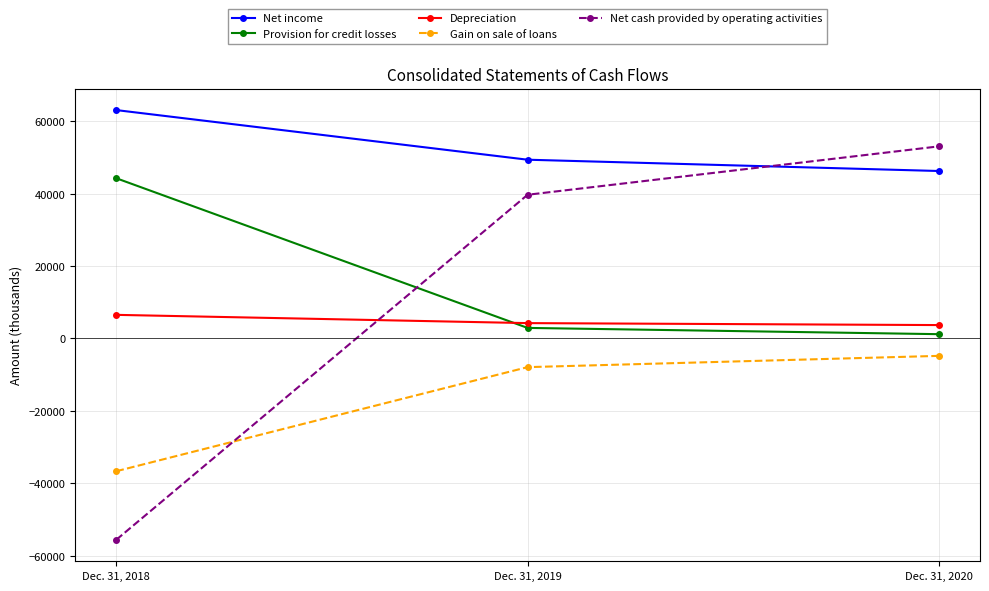

Reading left to right, transcribe all the data shown in this chart.

Net income: Dec. 31, 2018=63077	Dec. 31, 2019=49370	Dec. 31, 2020=46249
Provision for credit losses: Dec. 31, 2018=44250	Dec. 31, 2019=2905	Dec. 31, 2020=1176
Depreciation: Dec. 31, 2018=6512	Dec. 31, 2019=4231	Dec. 31, 2020=3688
Gain on sale of loans: Dec. 31, 2018=-36683	Dec. 31, 2019=-7932	Dec. 31, 2020=-4819
Net cash provided by operating activities: Dec. 31, 2018=-55618	Dec. 31, 2019=39685	Dec. 31, 2020=53055